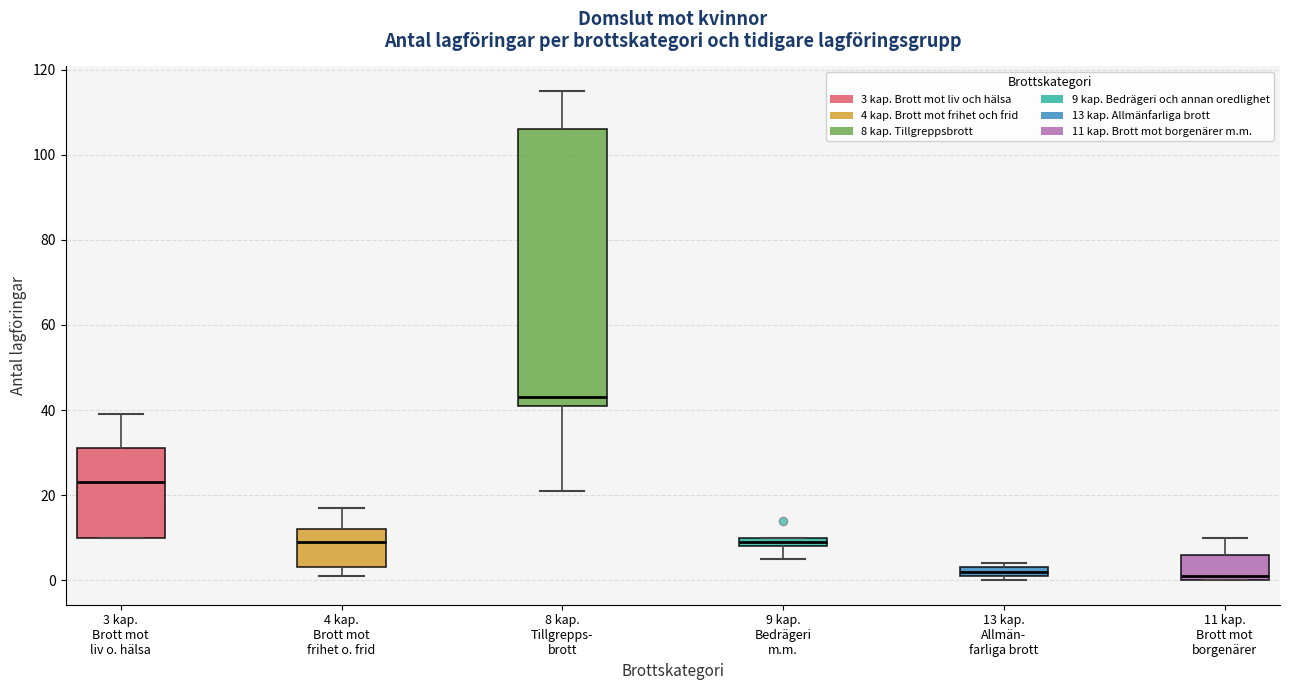

Comparing the boxes themselves (not the whiskers), which one is the tallest?

8 kap. Tillgrepps- brott